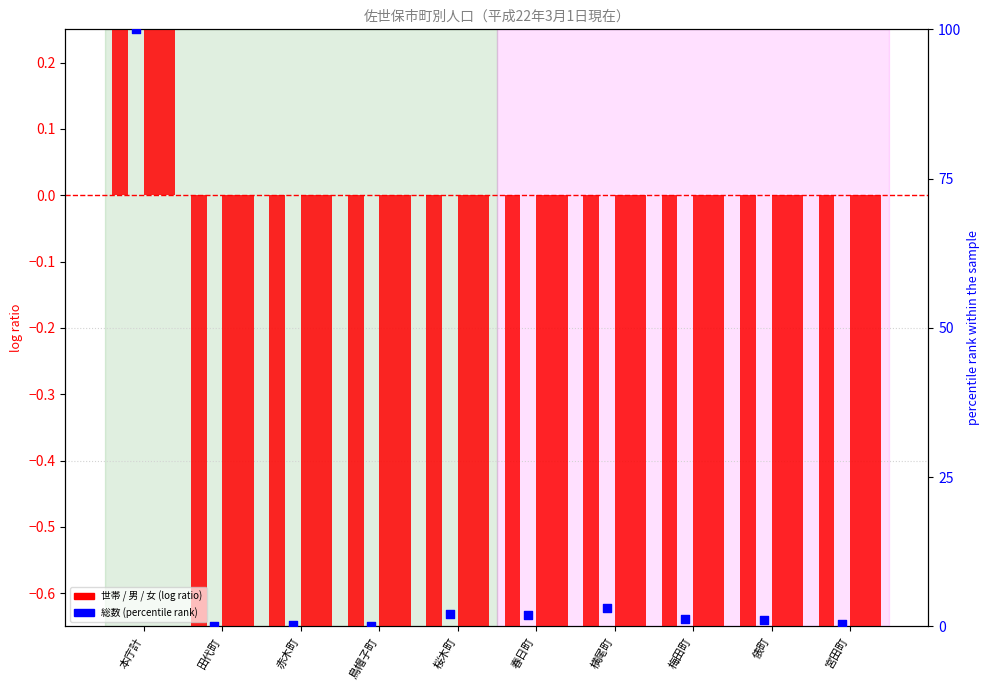

At how many categories does at least one series exceed 57?

1